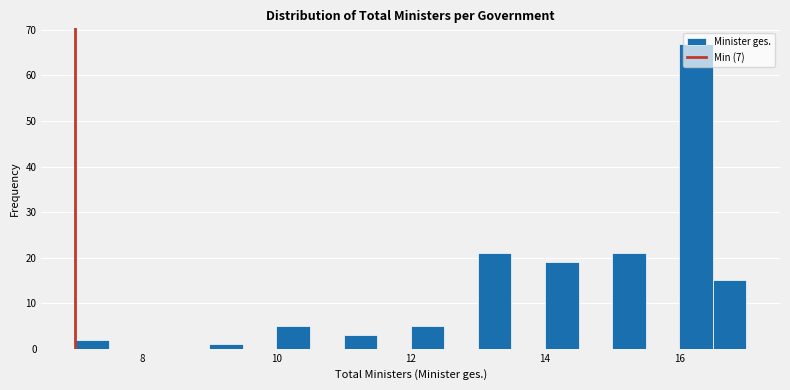

Around what value on the x-axis is the tallest bar? Give the approximate position of its centre, as read against the axis.

16.2